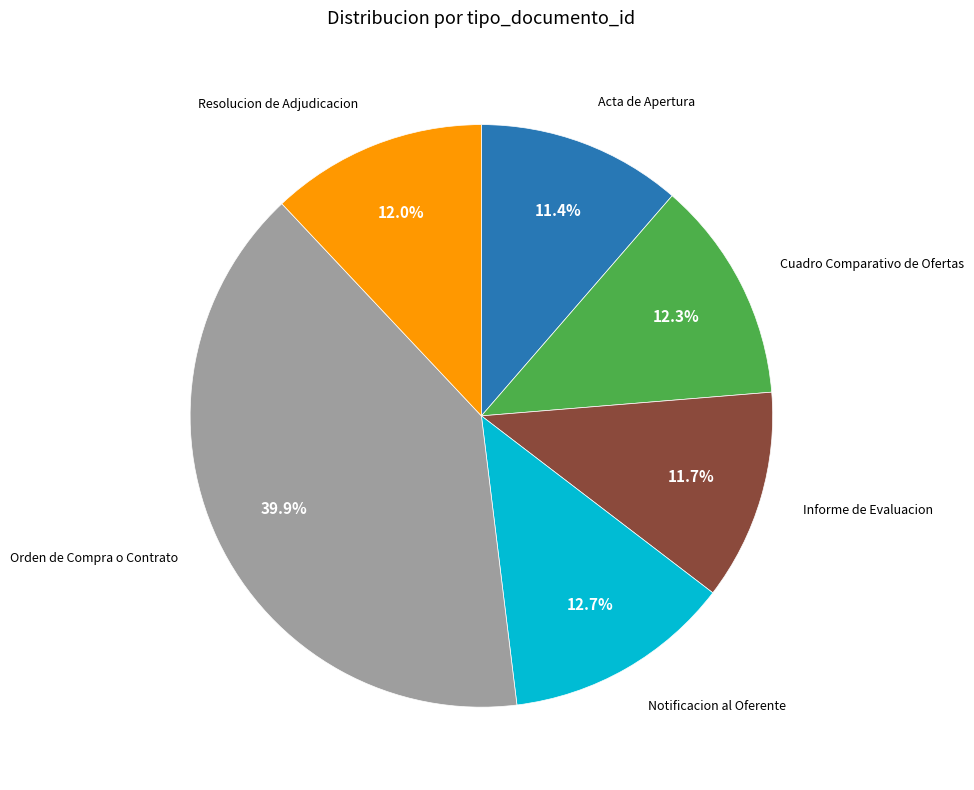

How many slices are in this pie chart?

6